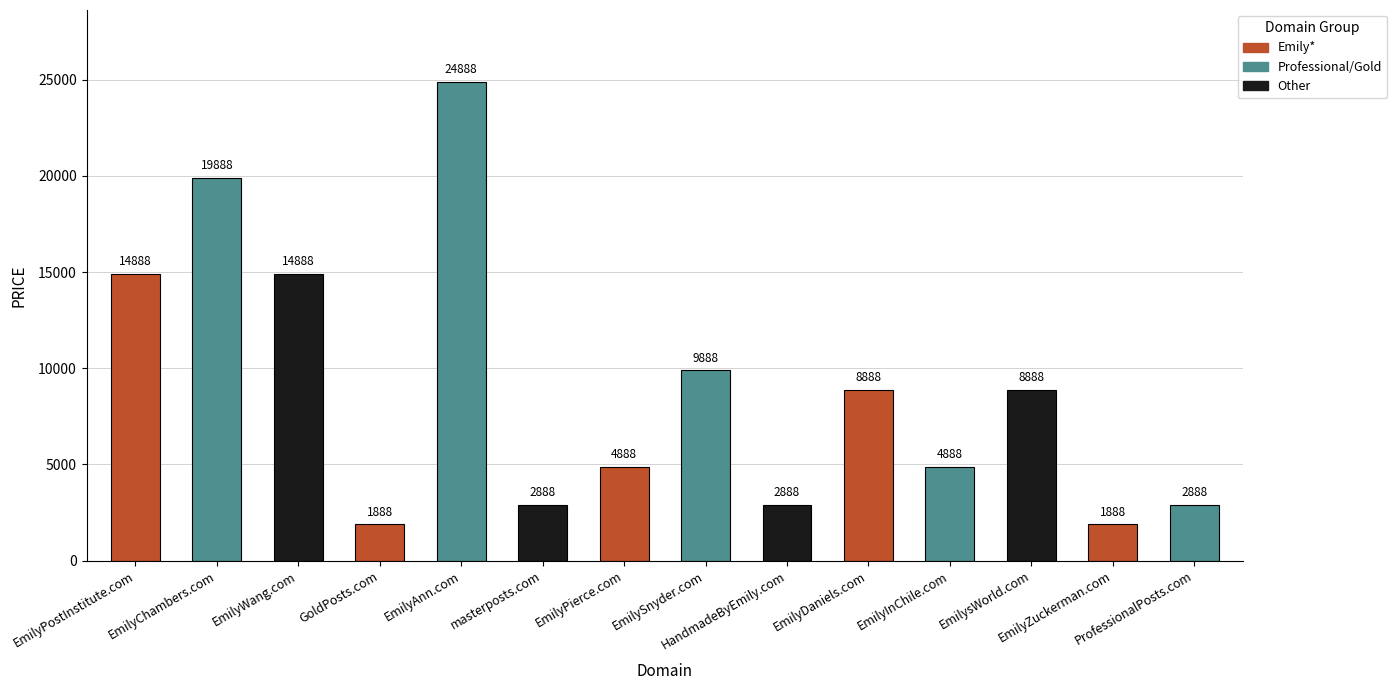

What is the approximate value at EmilyPierce.com, to the nearest 50?

4900